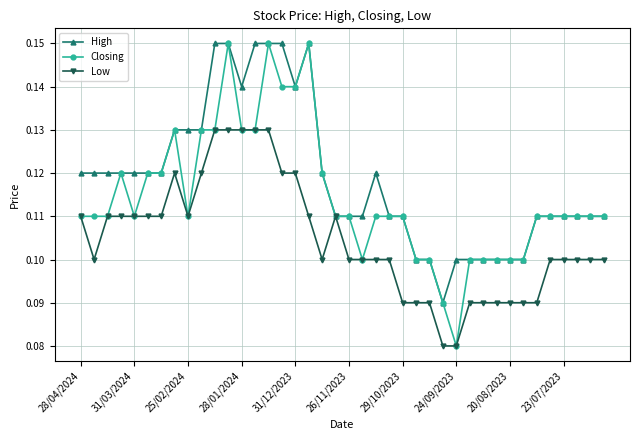

Rank the series by their average value, from lowest to highest.

Low, Closing, High